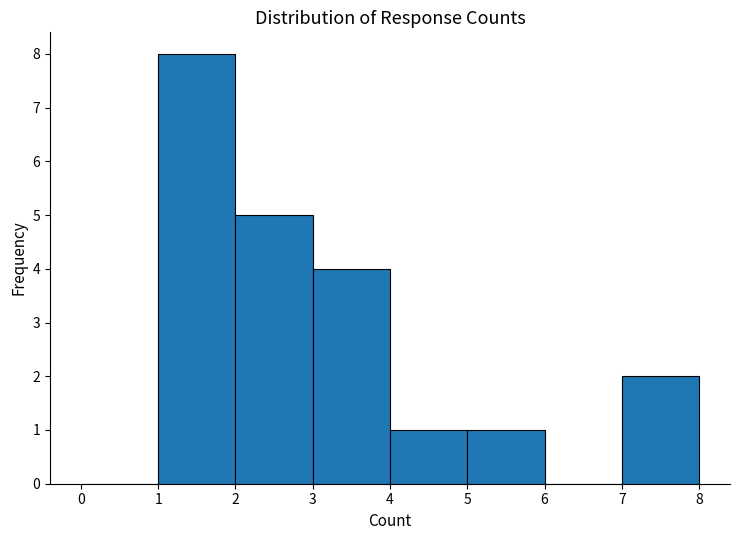

What is the height of the bar covering 5 to 6 on the x-axis? The values are not printed on the chart, so give them approximately, as read against the axis.

1